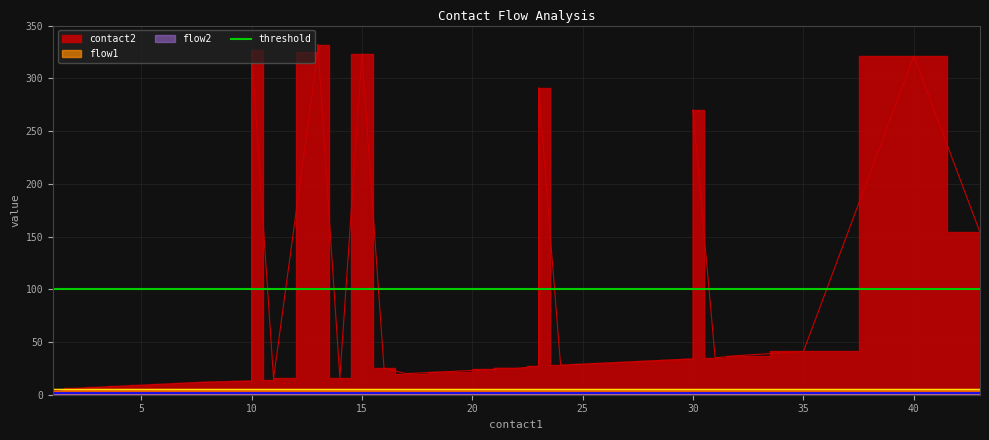

The contact2 series shows 6 at 1. True or false?

True